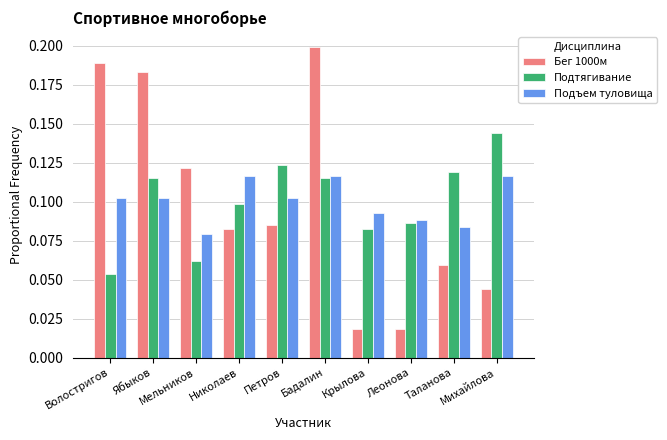

At which category does the chart reach its peak across all series?

Бадалин